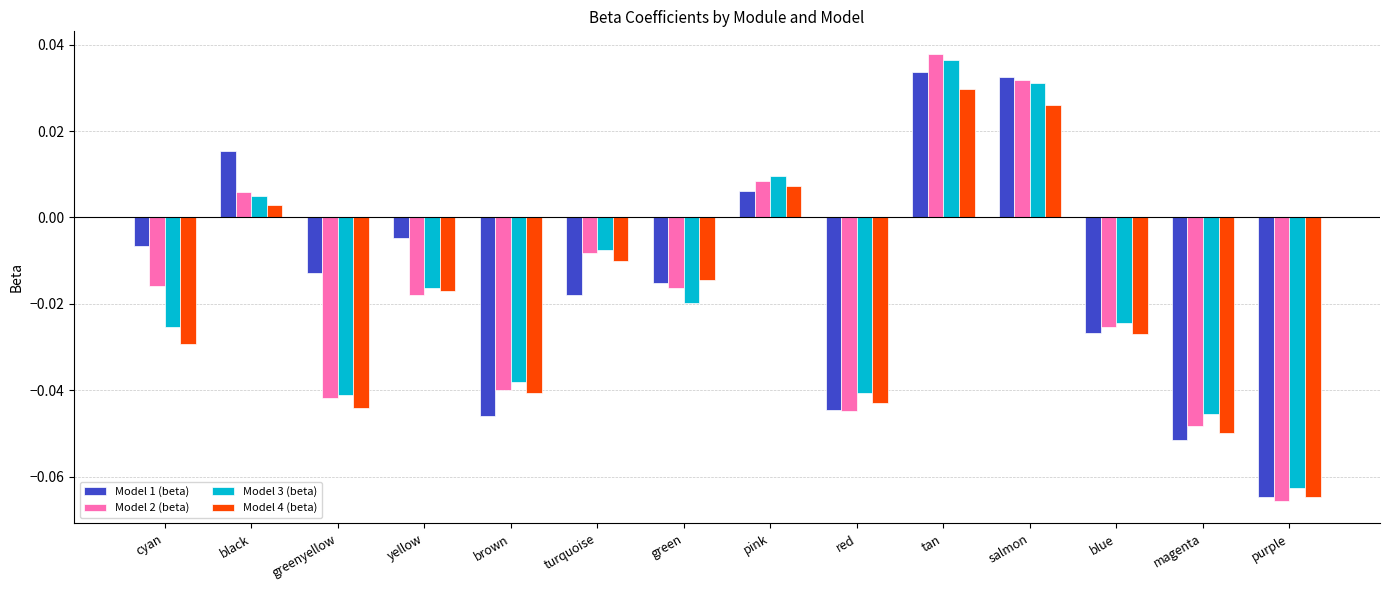

What is the label of the 1st bar from the right?

purple